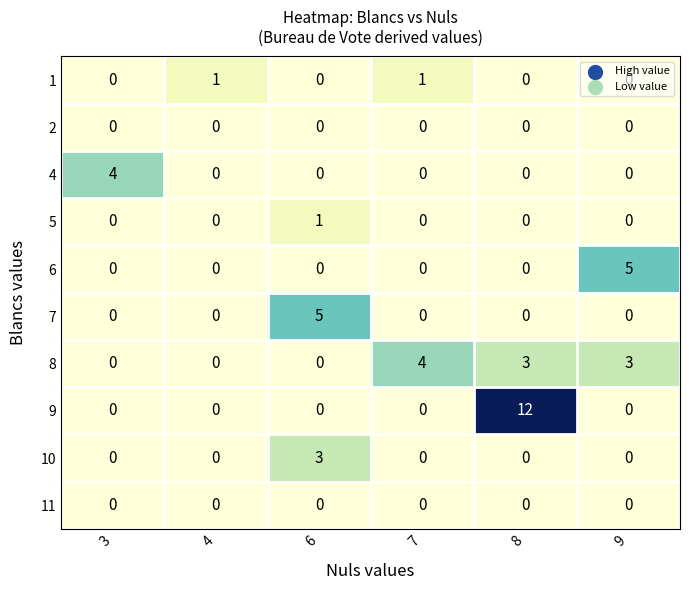

Is it true that 7 equals 0 at 8?

True